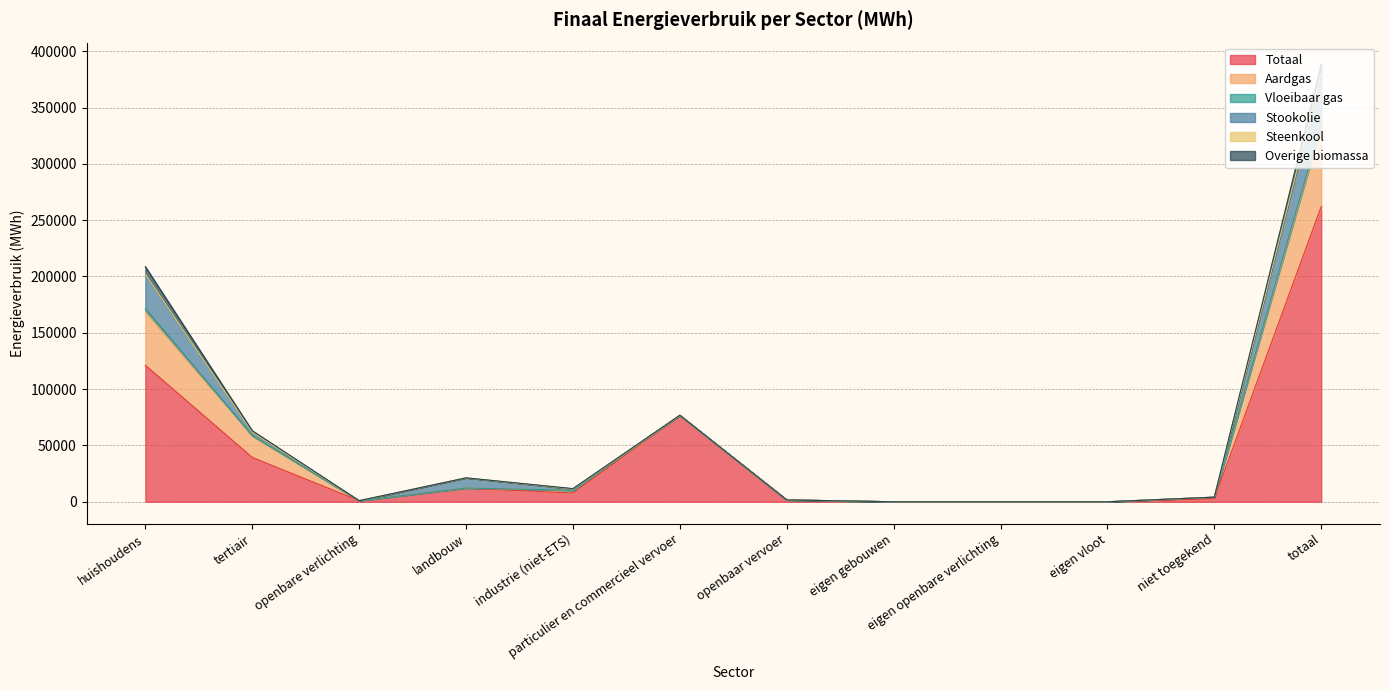

What is the sum of all Steenkool values?

684.9